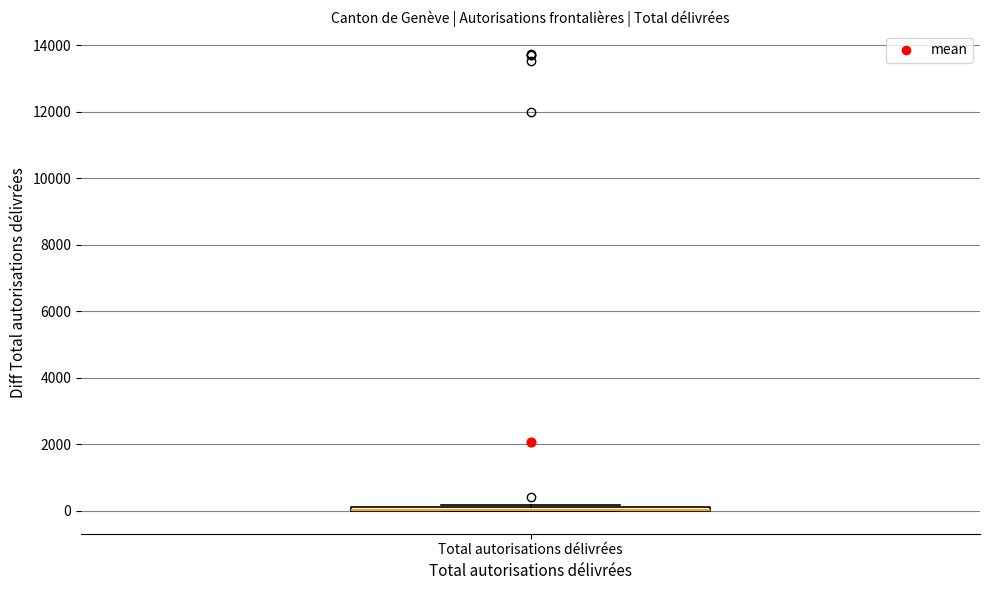

Where is the upper edge of the box for Total autorisations délivrées on the y-axis? The values are not printed on the chart, so give them approximately, as read against the axis.

200